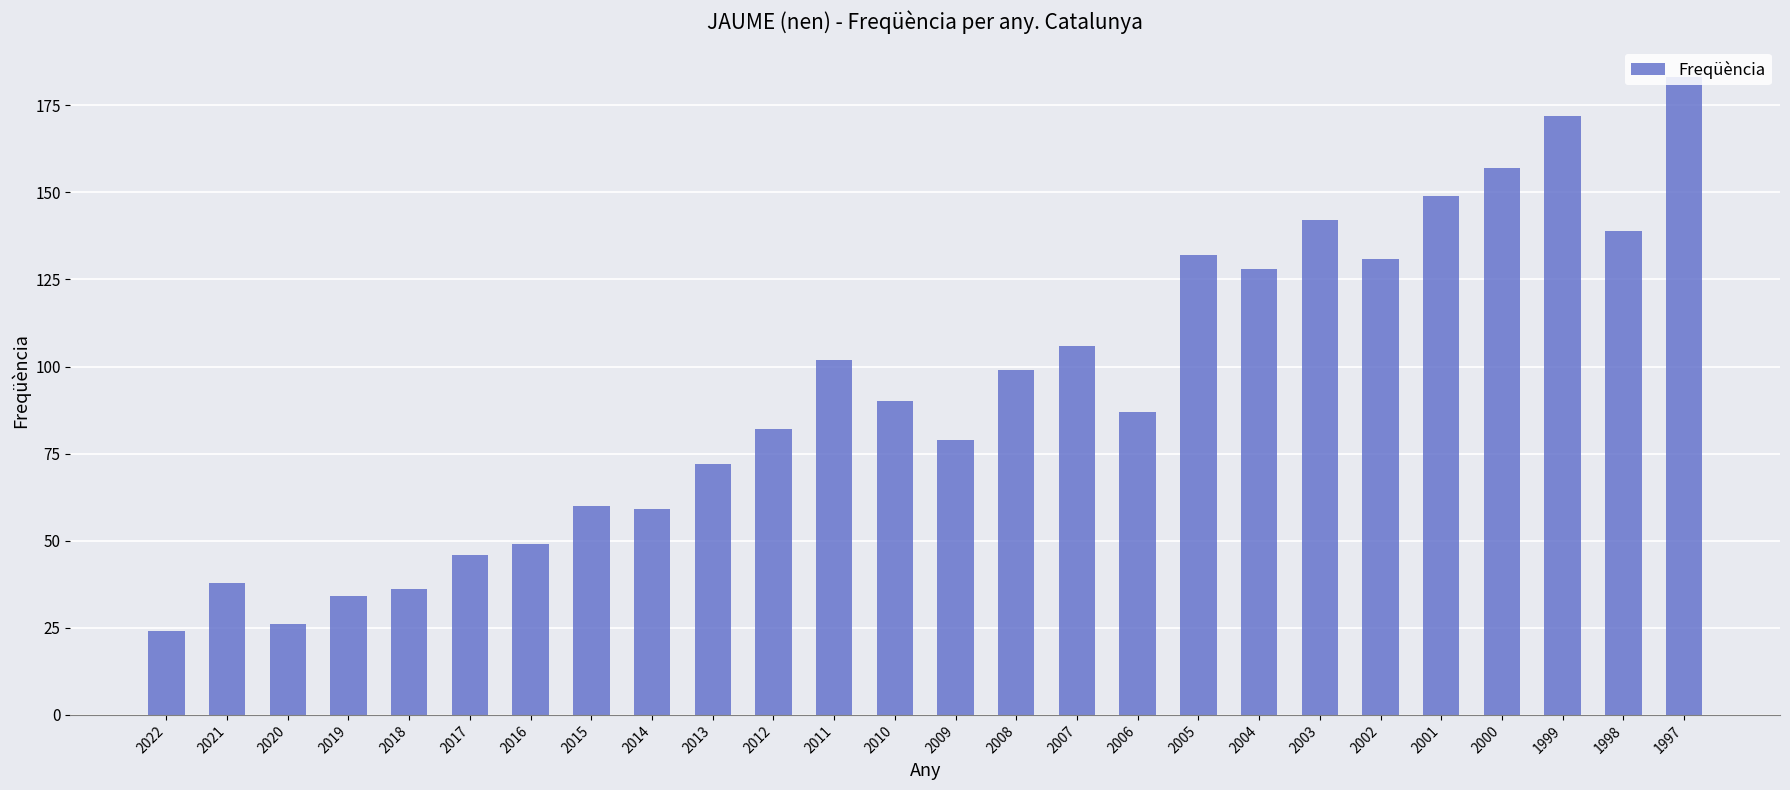

What is the maximum value shown in the chart?

183